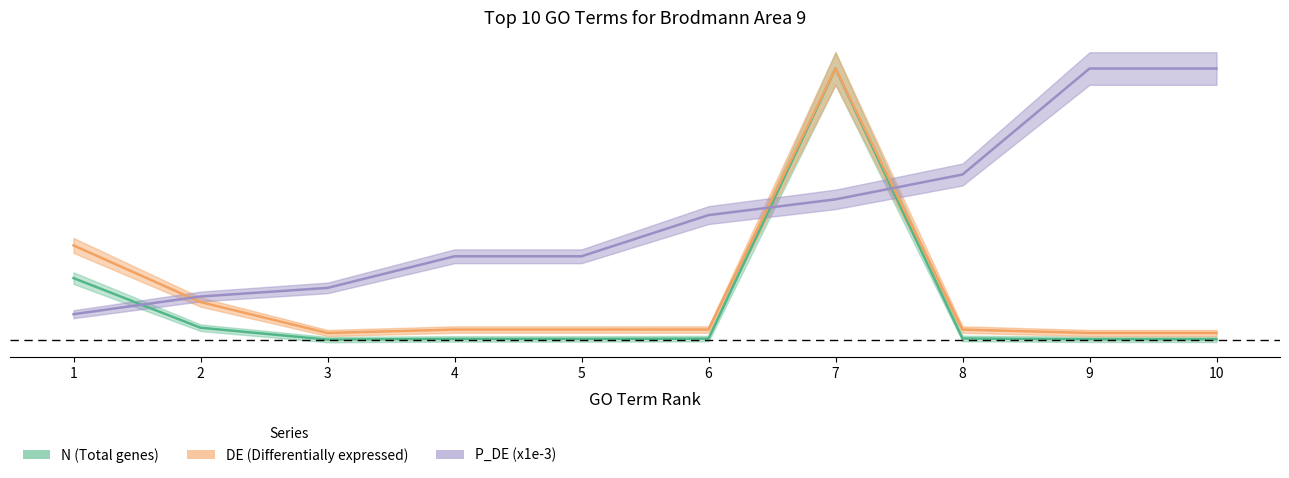

True or false: N (Total genes) has more than 2 interior local peaks.

False